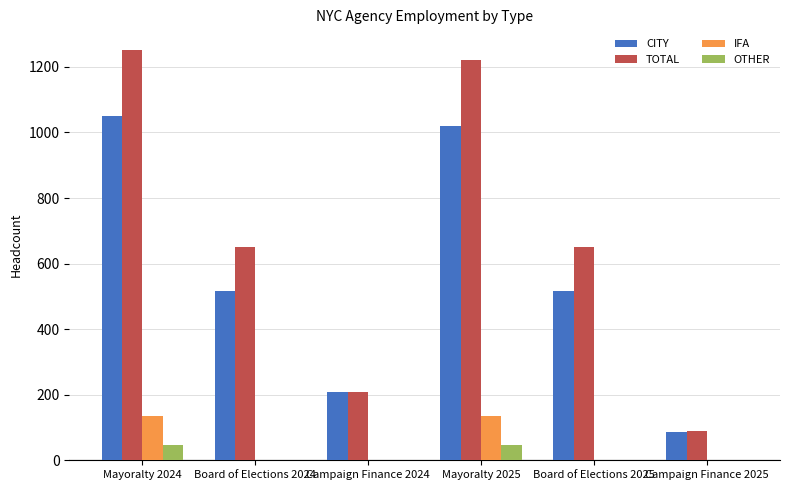

What is the sum of all IFA values?

272